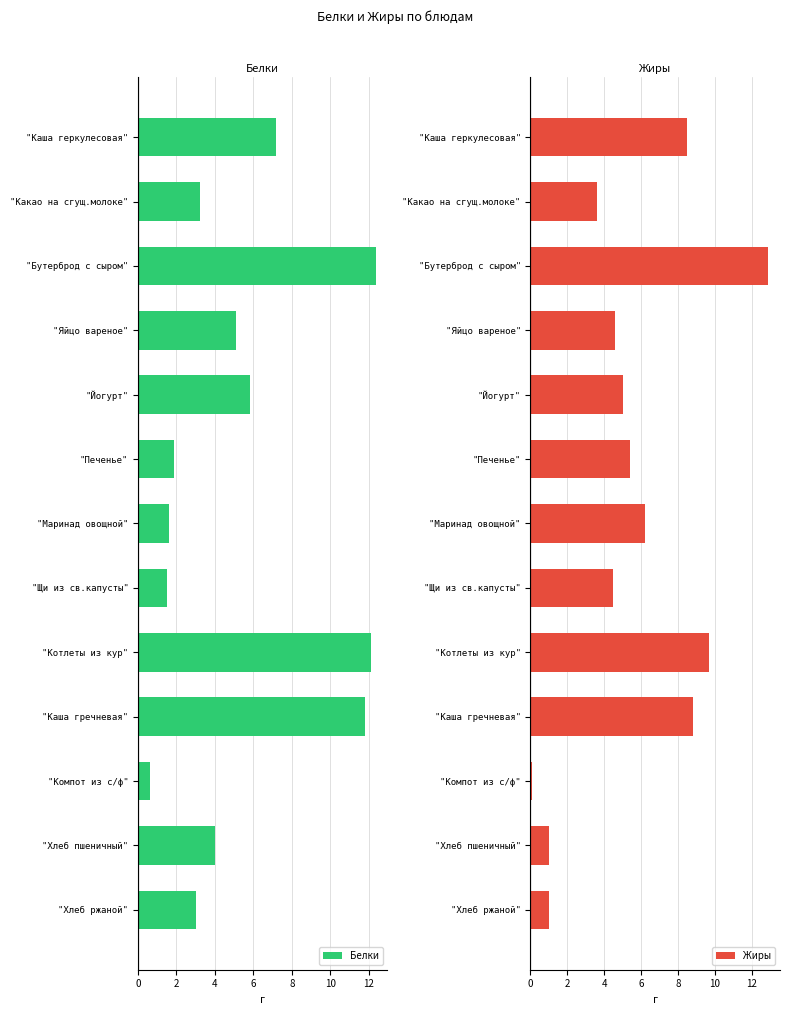

What is the difference between the second highest and minimum values in the Белки series?

11.5